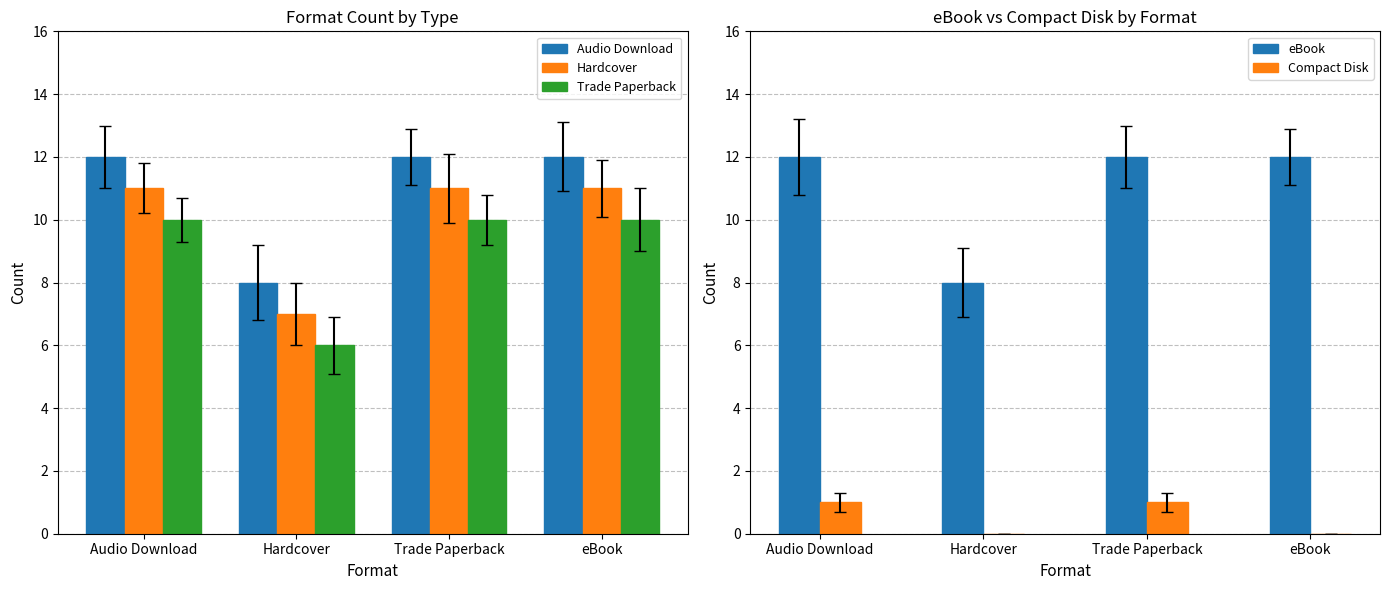

The Trade Paperback series shows 6 at Hardcover. True or false?

True